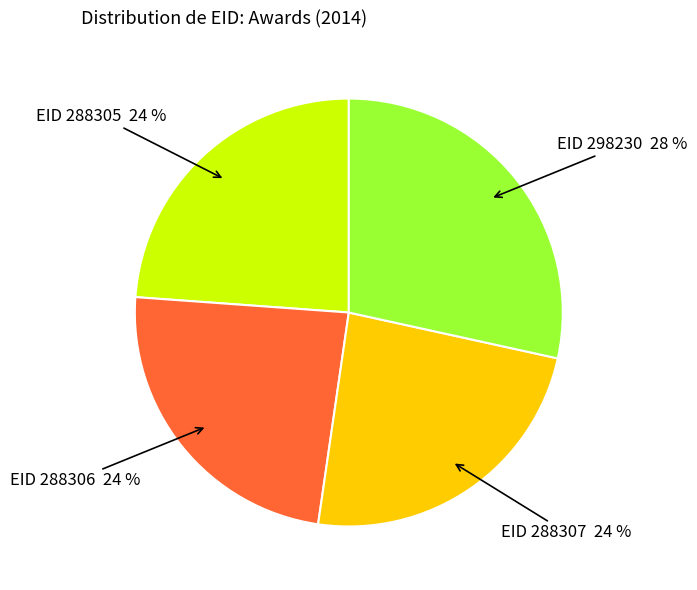

To the nearest percent, what is the average slice percentage?

25%